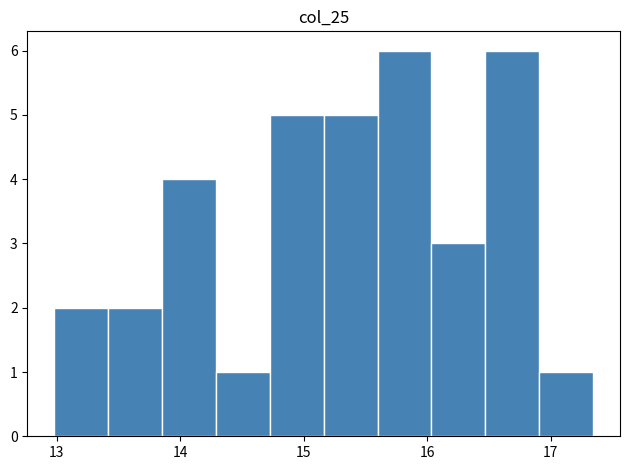

Reading left to right, transcribe this chart: for each bar, give the range it covers on the x-axis and its height. Neither the bar edges nor the heights are printed on the chart, so give them approximately, as read against the axes.

13.0 to 13.4: 2
13.4 to 13.9: 2
13.9 to 14.3: 4
14.3 to 14.7: 1
14.7 to 15.2: 5
15.2 to 15.6: 5
15.6 to 16.0: 6
16.0 to 16.5: 3
16.5 to 16.9: 6
16.9 to 17.3: 1